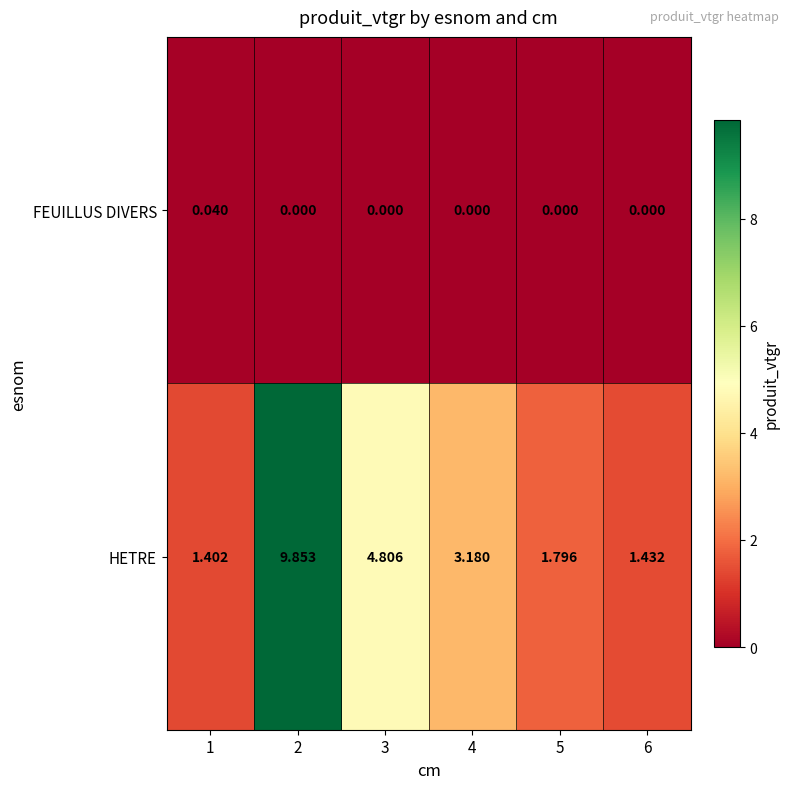

Which series has the largest total across all categories?

HETRE